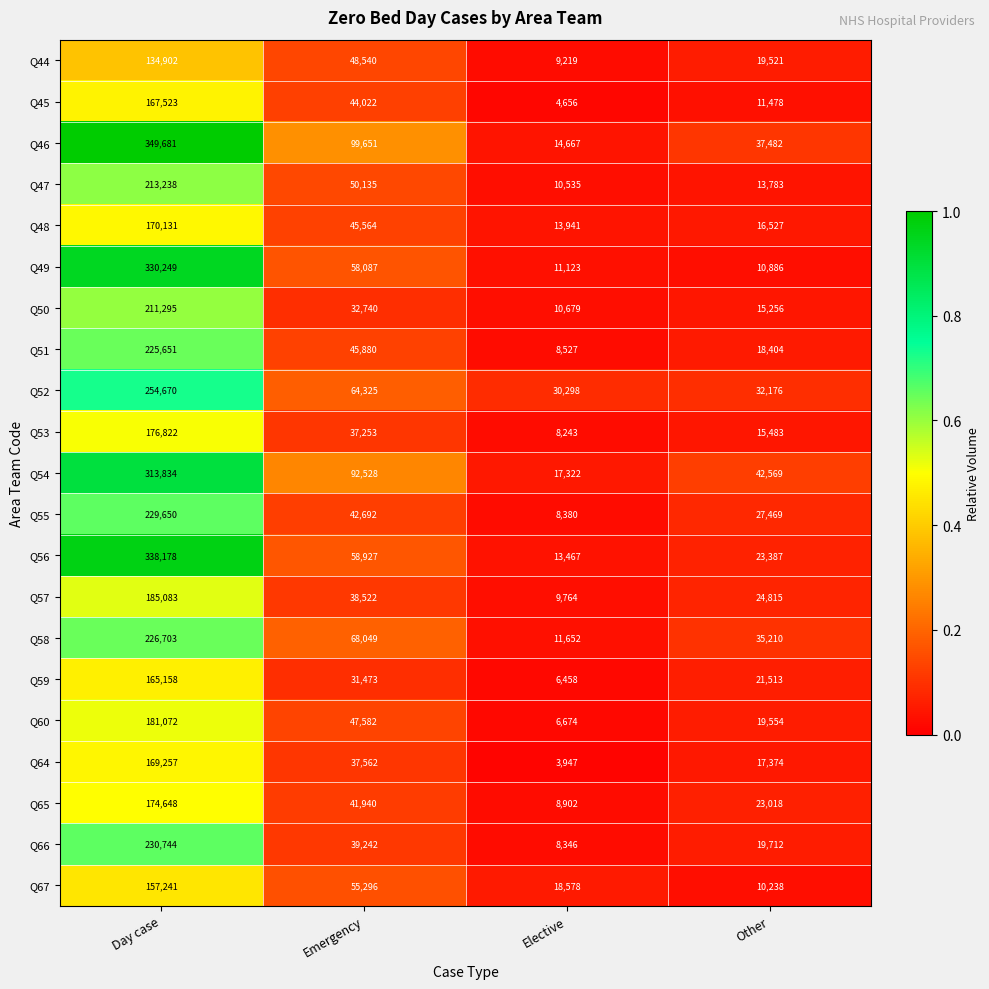

Count the number of data series in this chart.

21